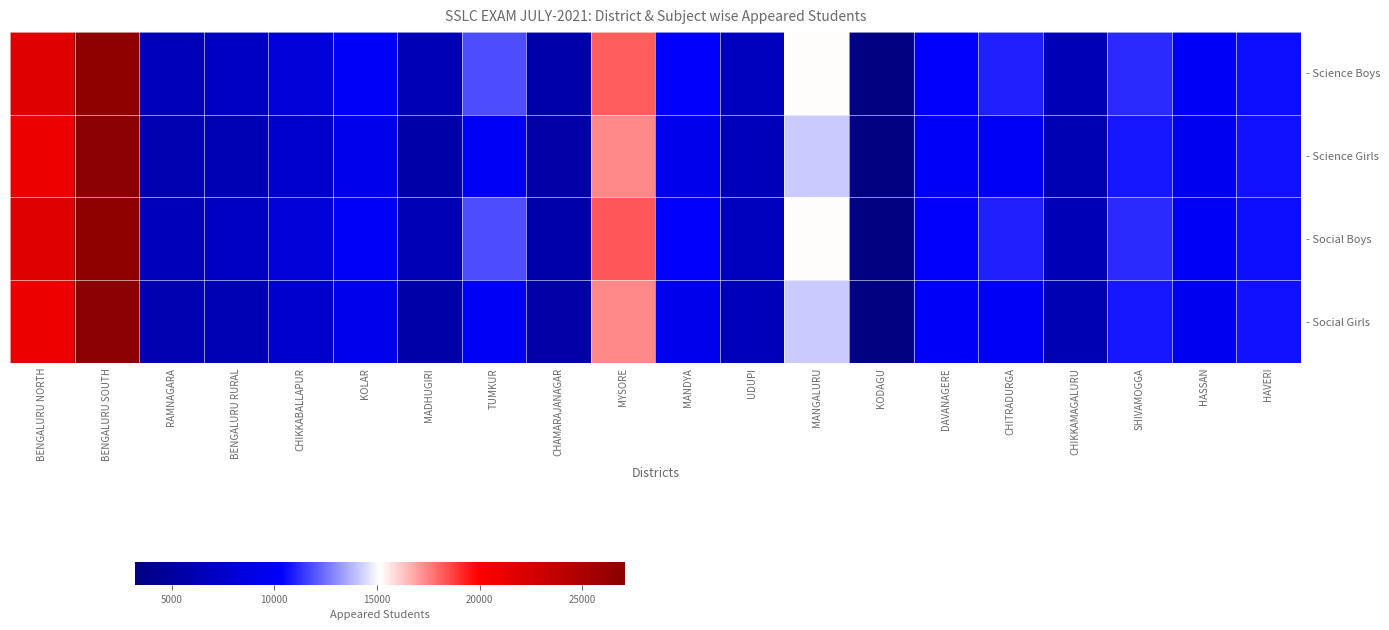

Which series changed the most between BENGALURU RURAL and UDUPI?

- Science Girls